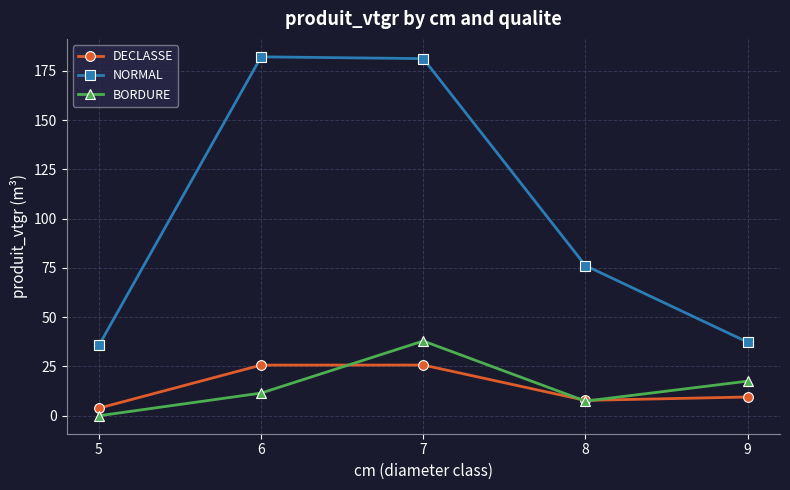

True or false: DECLASSE and BORDURE cross at least once.

True